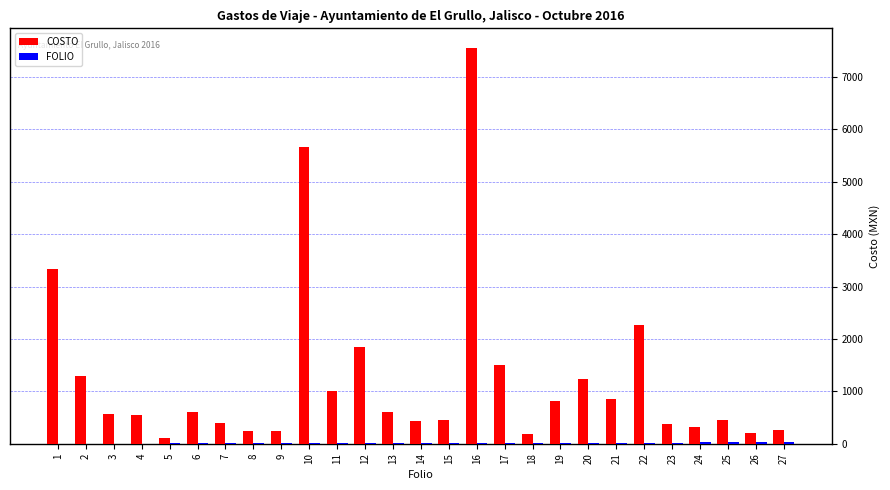

Which series has the largest total across all categories?

COSTO